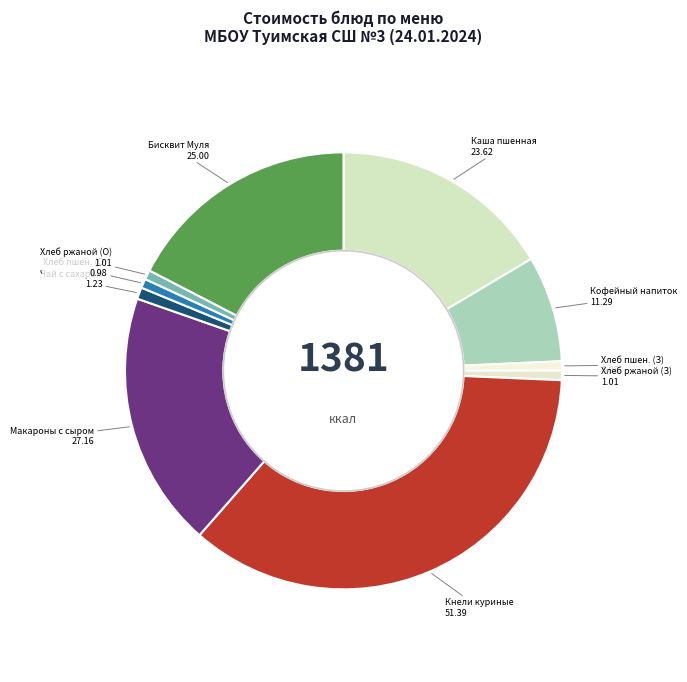

To the nearest percent, what is the average slice percentage?

10%